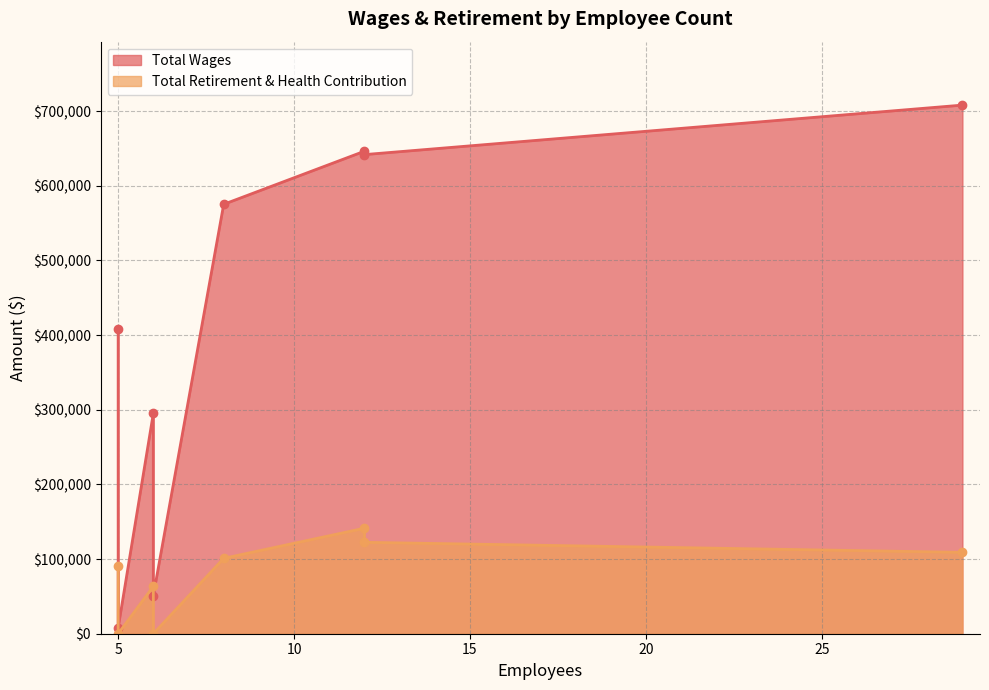

What is the difference between the maximum and minimum values in the Total Retirement & Health Contribution series?

141332